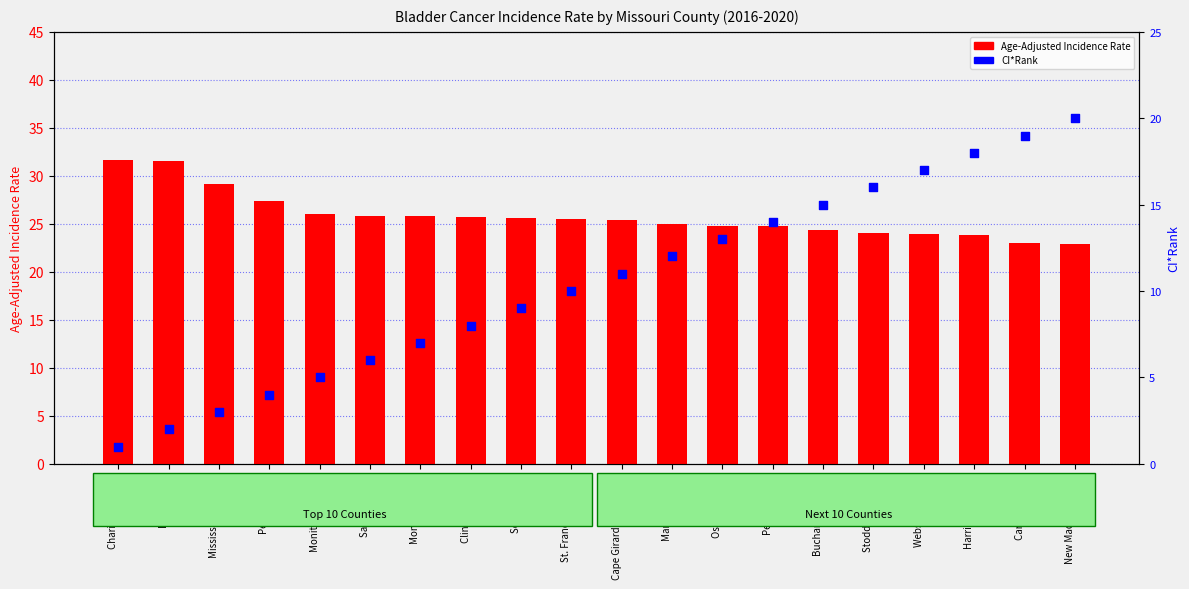

What are all the series names shown in the legend?

Age-Adjusted Incidence Rate, CI*Rank